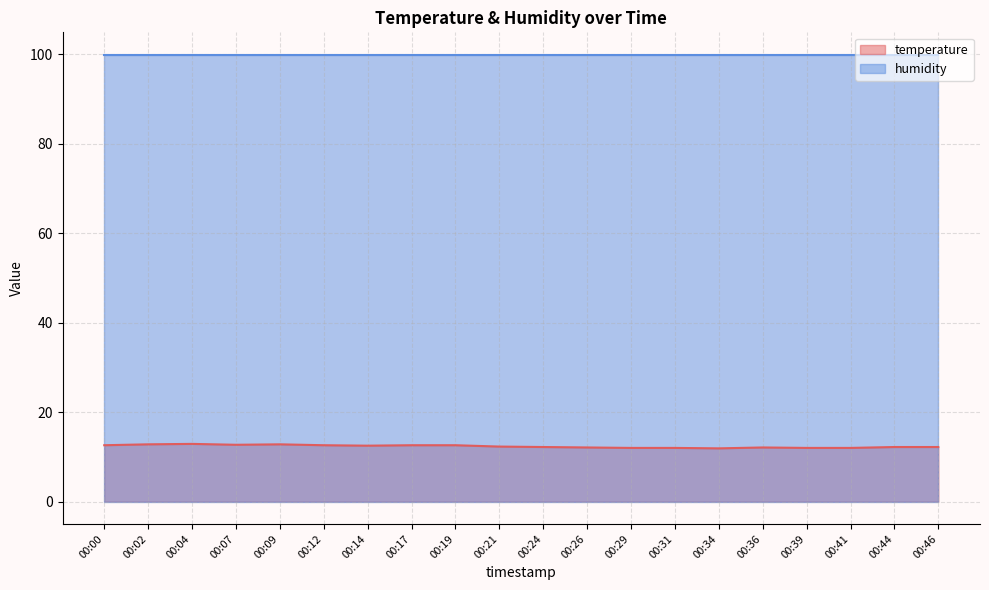

The chart shows a value of 22.0 at 00:00. True or false?

False